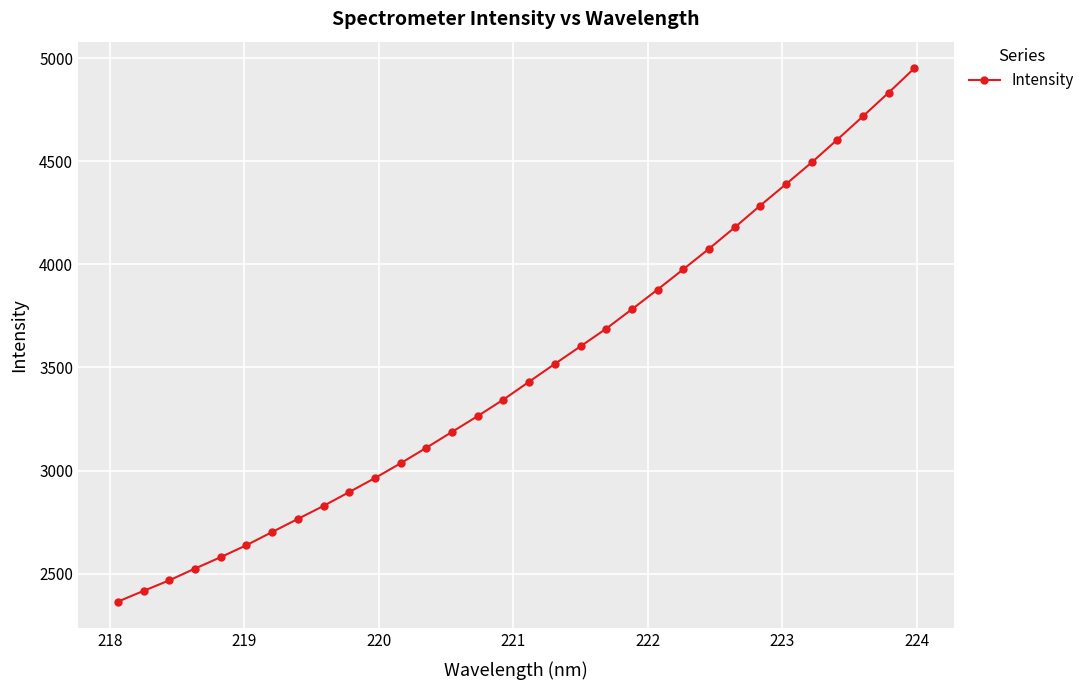

True or false: there are more than 0 points higher than both neighbors.

False